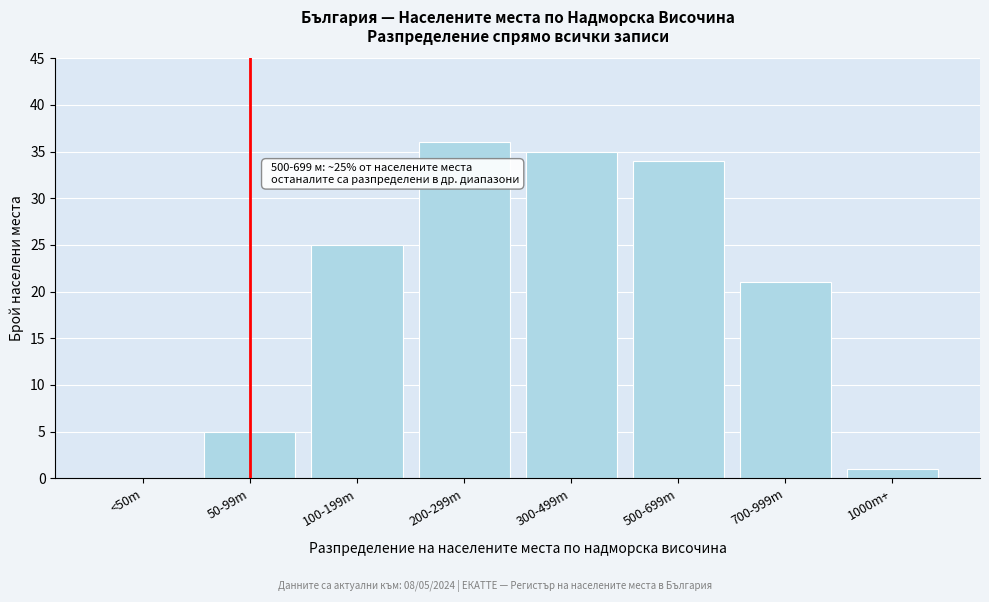

Reading left to right, extract all data points from this chart.

<50m=0	50-99m=5	100-199m=25	200-299m=36	300-499m=35	500-699m=34	700-999m=21	1000m+=1